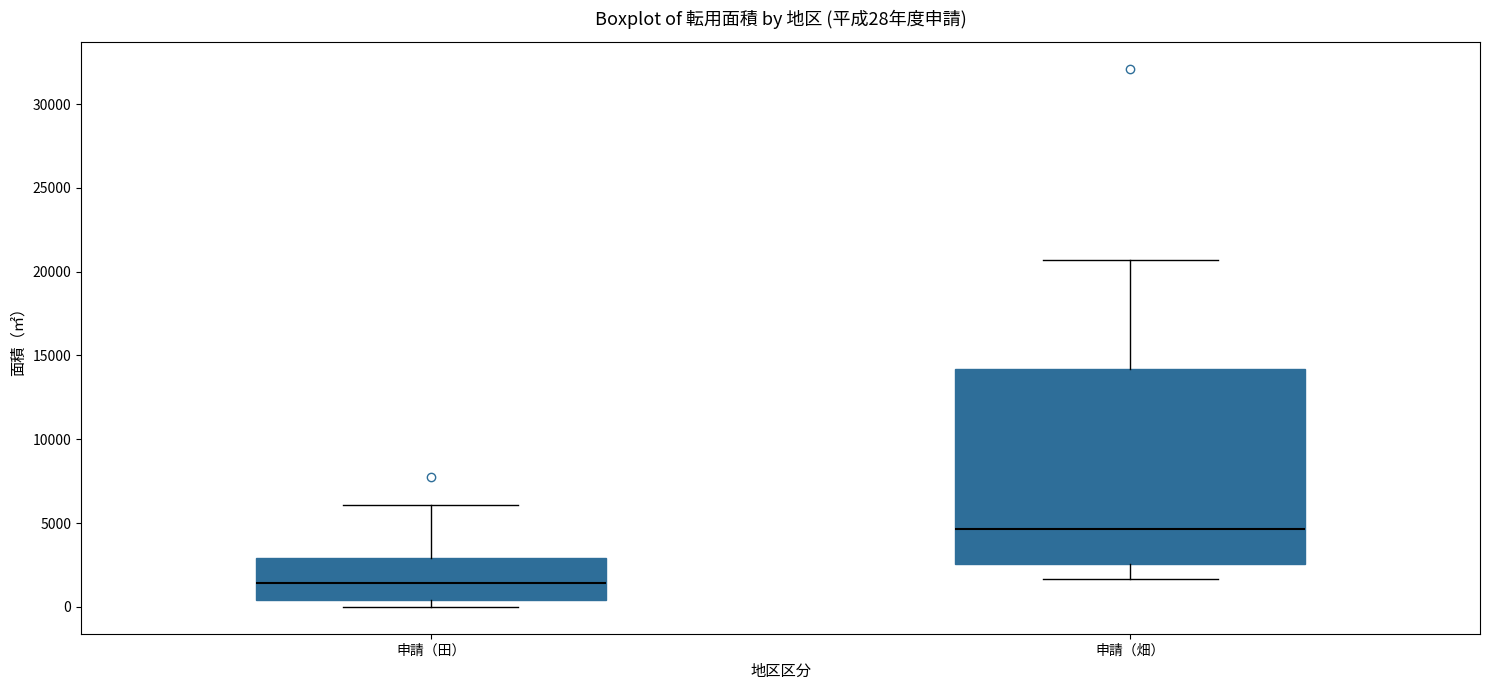

Which box's median line is the lowest?

申請（田）